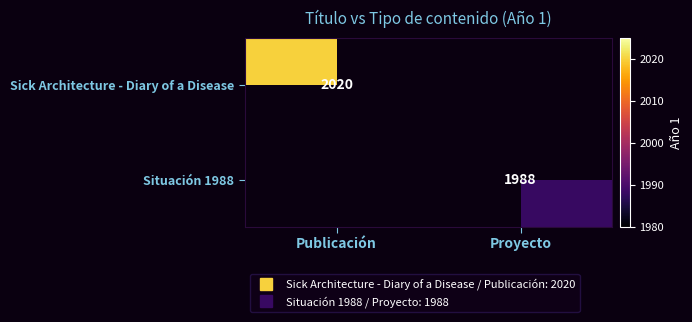

The Sick Architecture - Diary of a Disease series shows 2020.0 at Publicación. True or false?

True